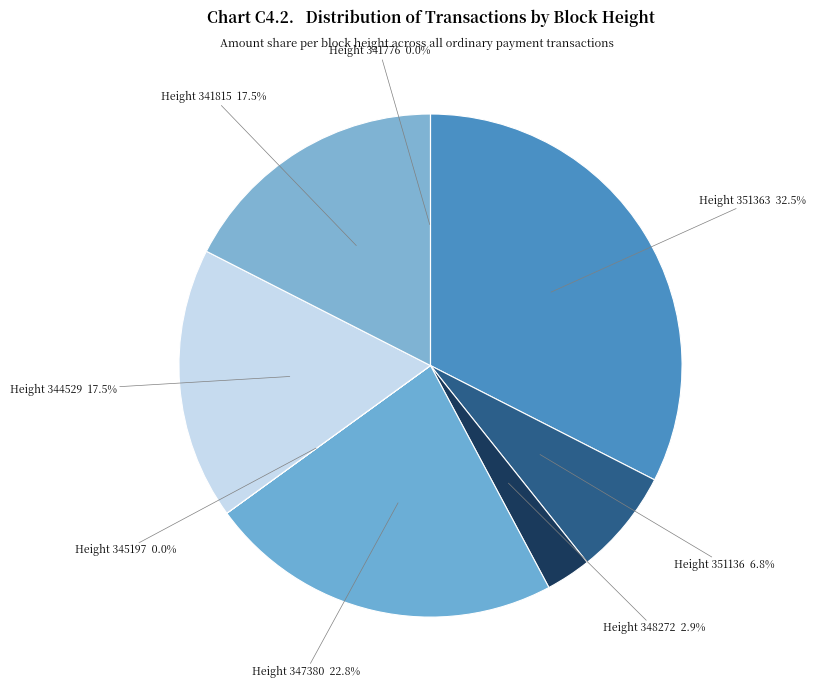

Is there a majority slice in this chart?

No